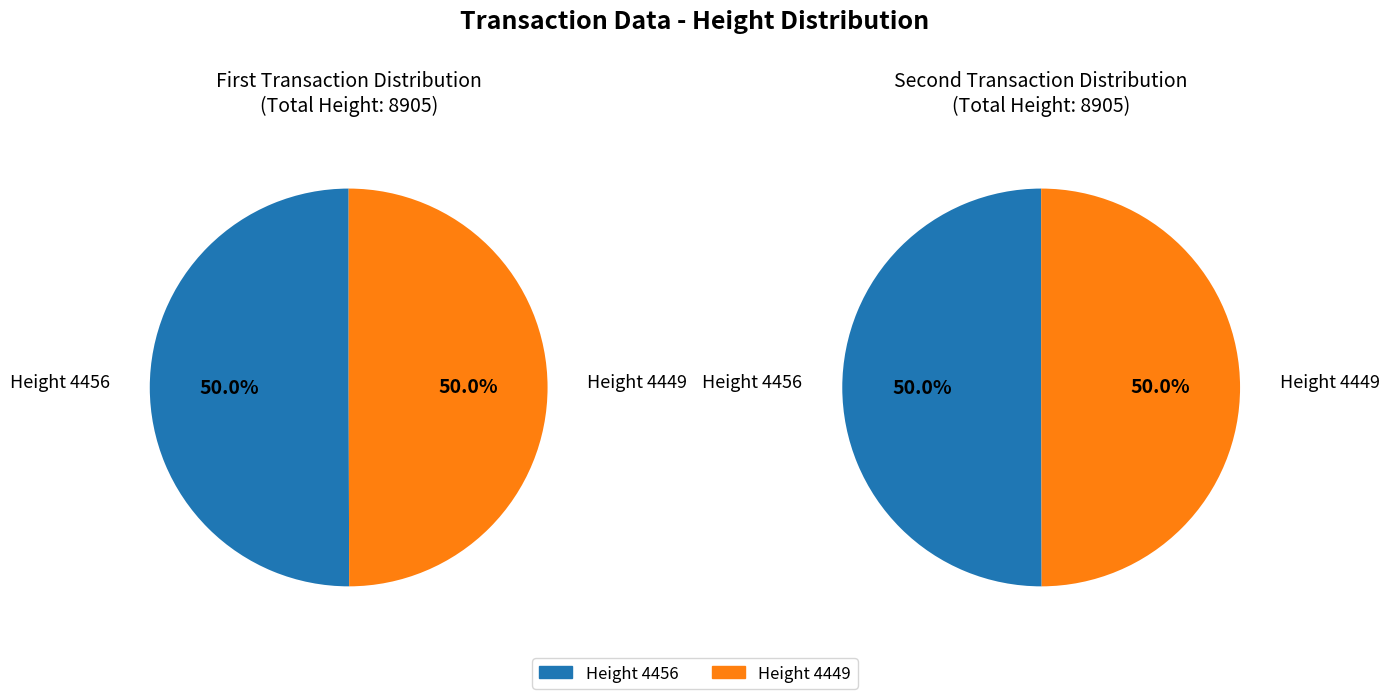

Which category has the biggest portion of the pie?

4456